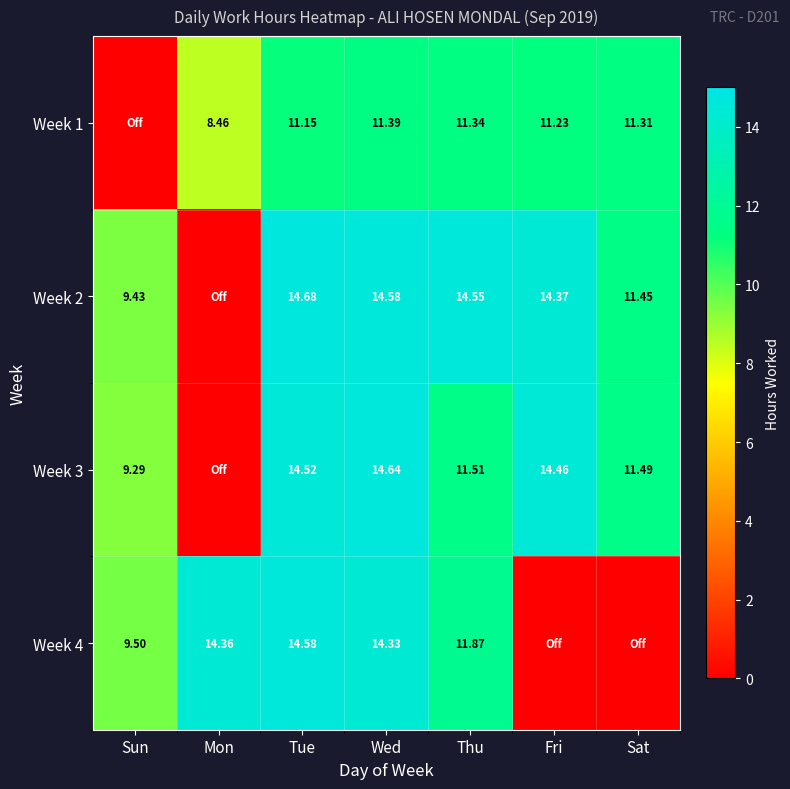

Is the value of Week 2 at Sun greater than the value of Week 3 at Tue?

No